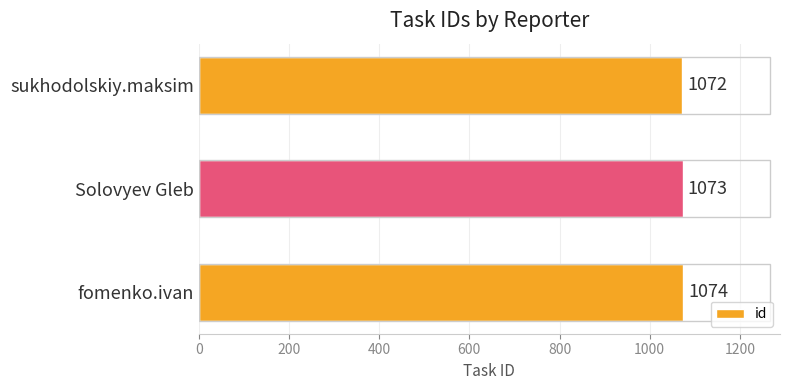

Count the number of categories in the chart.

3